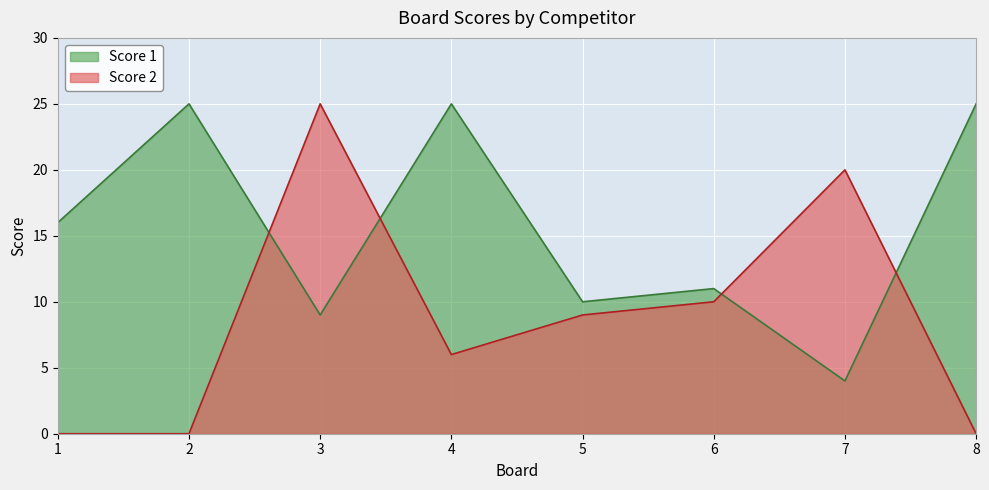

What is the average value of the Score 1 series?

16